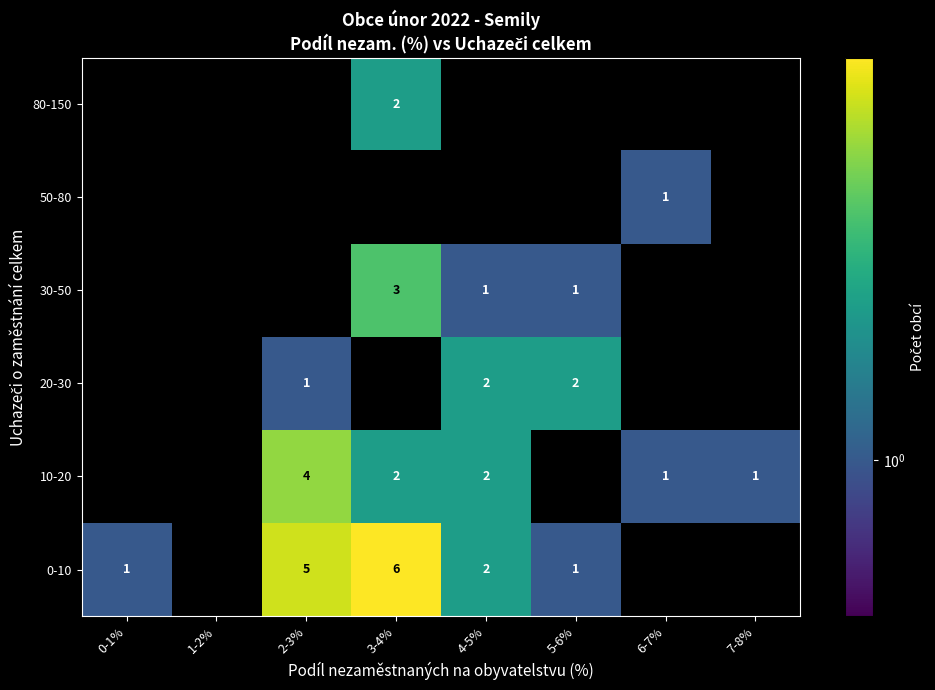

Is the value of 80-150 at 3-4% greater than the value of 30-50 at 3-4%?

No